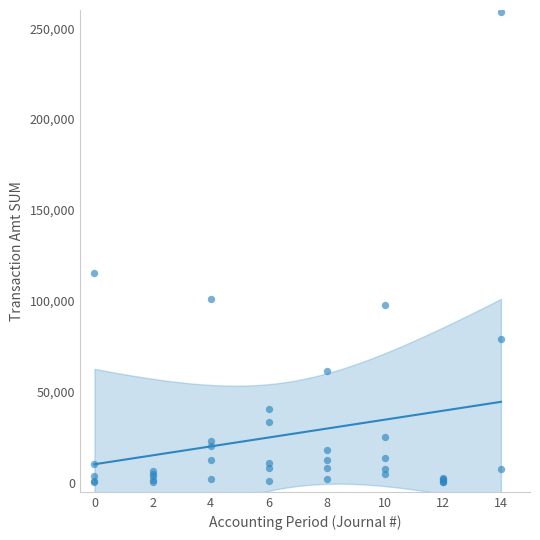

What Y value in the scatter plot is closest to 129684?

115425.2